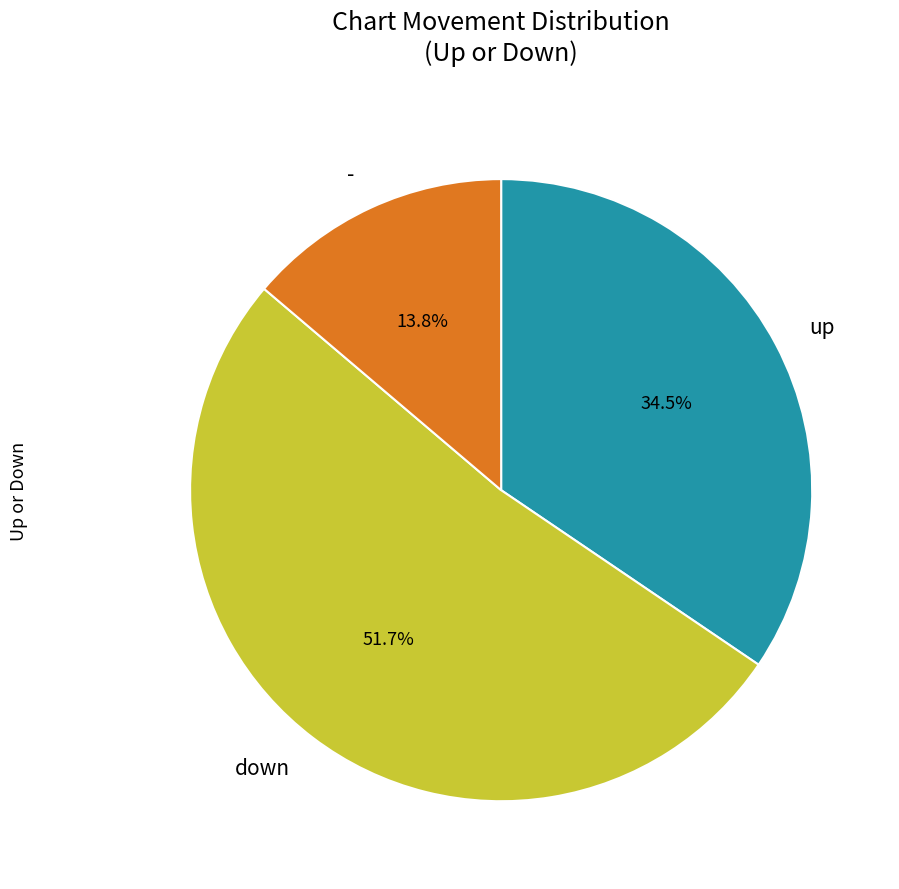

How many segments does this pie chart have?

3